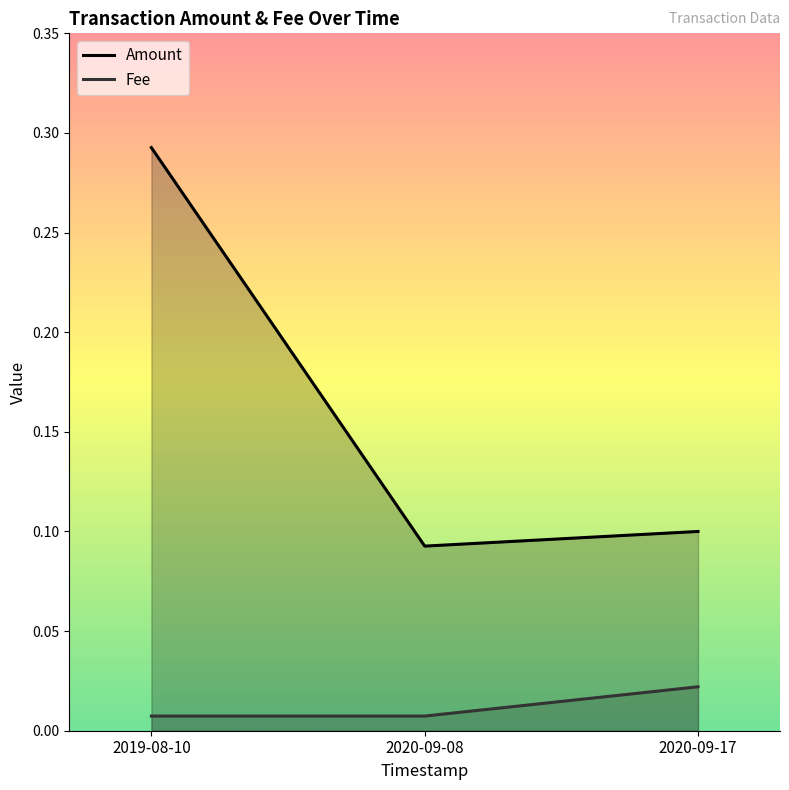

Which series changed the most between 2019-08-10 and 2020-09-08?

Amount